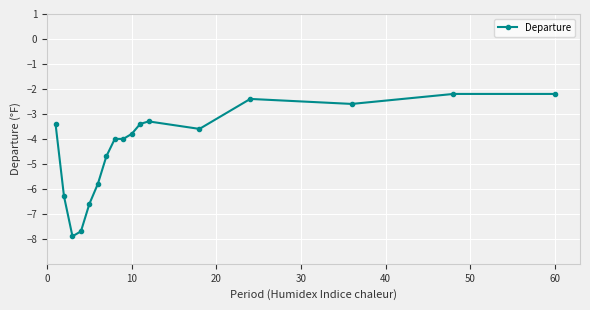

Is this an area chart (filled region under the line)?

No